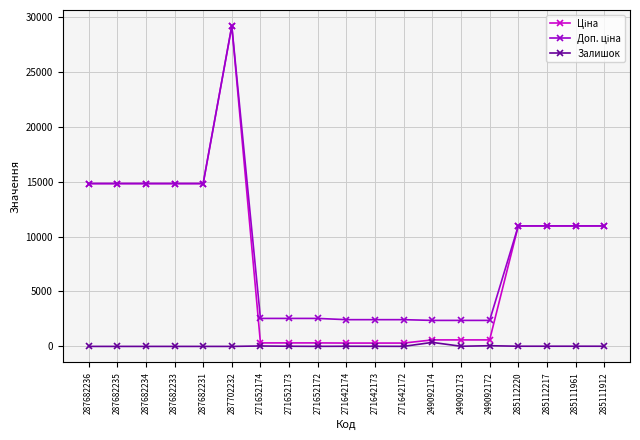

At how many categories does at least one series exceed 9869?

10